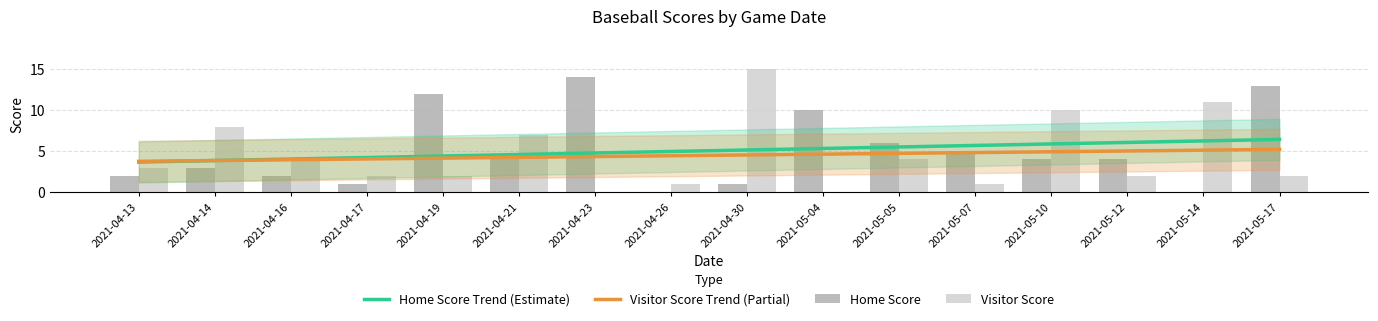

Reading left to right, transcribe all the data shown in this chart.

Home Score Trend (Estimate): 2021-04-13=3.7	2021-04-14=3.9	2021-04-16=4.1	2021-04-17=4.2	2021-04-19=4.4	2021-04-21=4.6	2021-04-23=4.8	2021-04-26=5.0	2021-04-30=5.2	2021-05-04=5.3	2021-05-05=5.5	2021-05-07=5.7	2021-05-10=5.9	2021-05-12=6.1	2021-05-14=6.3	2021-05-17=6.4
Visitor Score Trend (Partial): 2021-04-13=3.8	2021-04-14=3.9	2021-04-16=4.0	2021-04-17=4.1	2021-04-19=4.2	2021-04-21=4.3	2021-04-23=4.4	2021-04-26=4.5	2021-04-30=4.5	2021-05-04=4.6	2021-05-05=4.7	2021-05-07=4.8	2021-05-10=4.9	2021-05-12=5.0	2021-05-14=5.1	2021-05-17=5.2
Home Score: 2021-04-13=2.0	2021-04-14=3.0	2021-04-16=2.0	2021-04-17=1.0	2021-04-19=12.0	2021-04-21=4.0	2021-04-23=14.0	2021-04-26=0.0	2021-04-30=1.0	2021-05-04=10.0	2021-05-05=6.0	2021-05-07=5.0	2021-05-10=4.0	2021-05-12=4.0	2021-05-14=0.0	2021-05-17=13.0
Visitor Score: 2021-04-13=3.0	2021-04-14=8.0	2021-04-16=4.0	2021-04-17=2.0	2021-04-19=2.0	2021-04-21=7.0	2021-04-23=0.0	2021-04-26=1.0	2021-04-30=15.0	2021-05-04=0.0	2021-05-05=4.0	2021-05-07=1.0	2021-05-10=10.0	2021-05-12=2.0	2021-05-14=11.0	2021-05-17=2.0